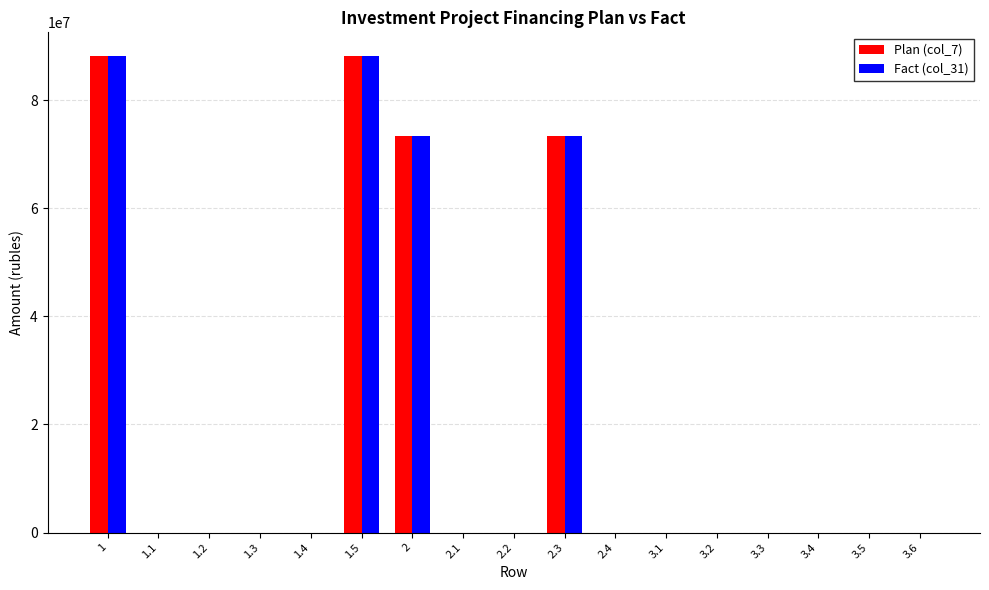

The value of Fact (col_31) at 2.2 is 0. True or false?

True